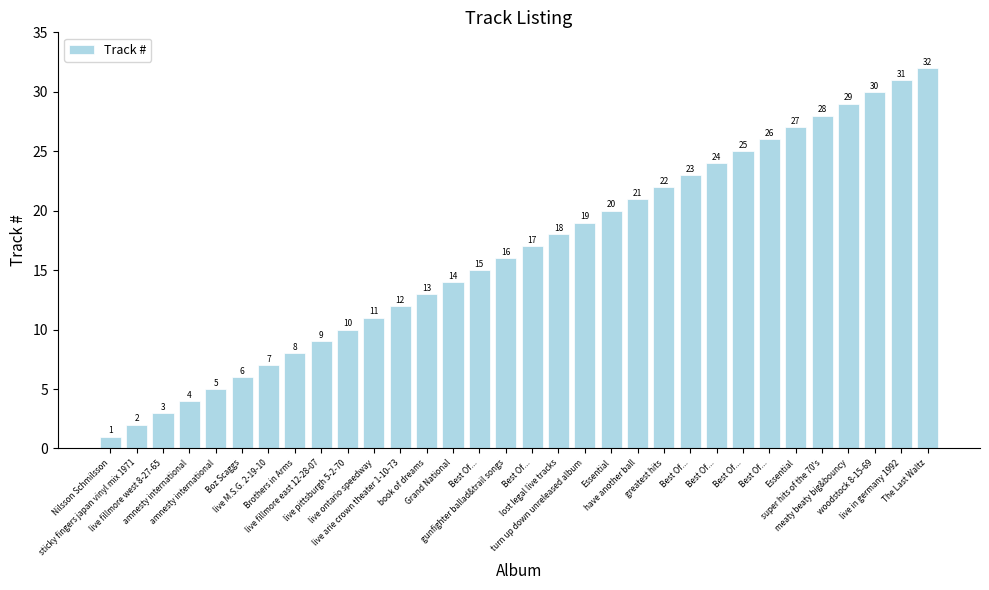

How many series are shown in this chart?

1